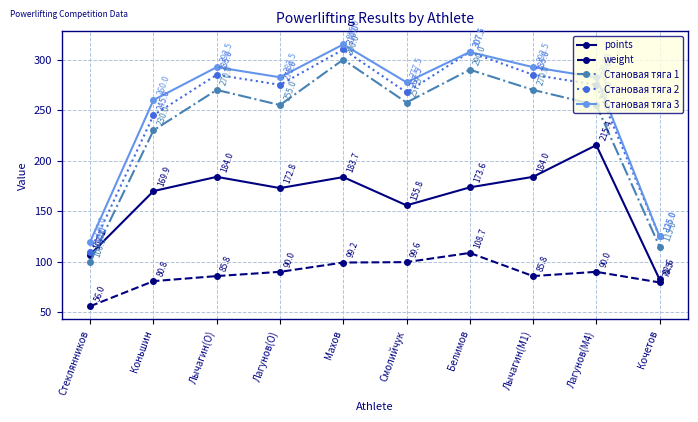

Is this an area chart (filled region under the line)?

No